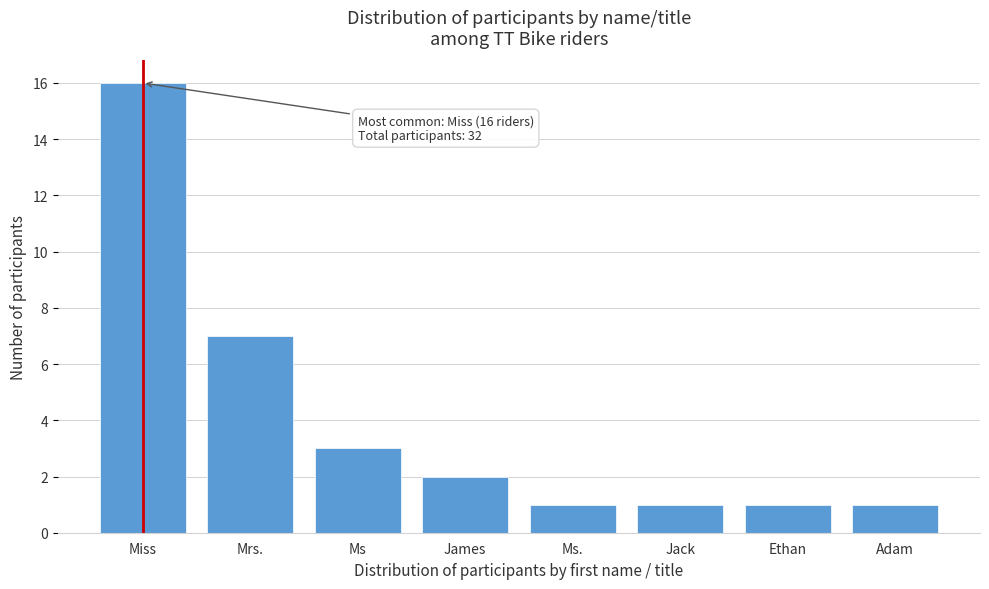

Reading left to right, what are all the values shown in this chart?

16	7	3	2	1	1	1	1